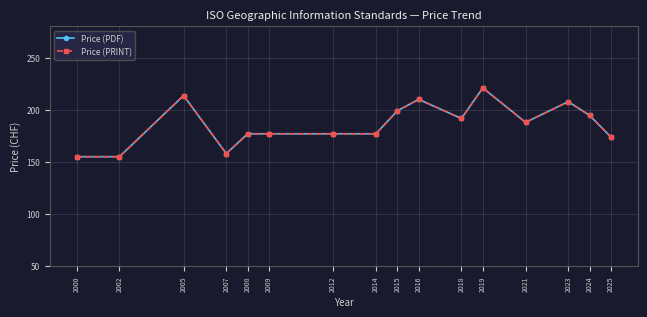

What is the minimum value for Price (PDF)?

155.0